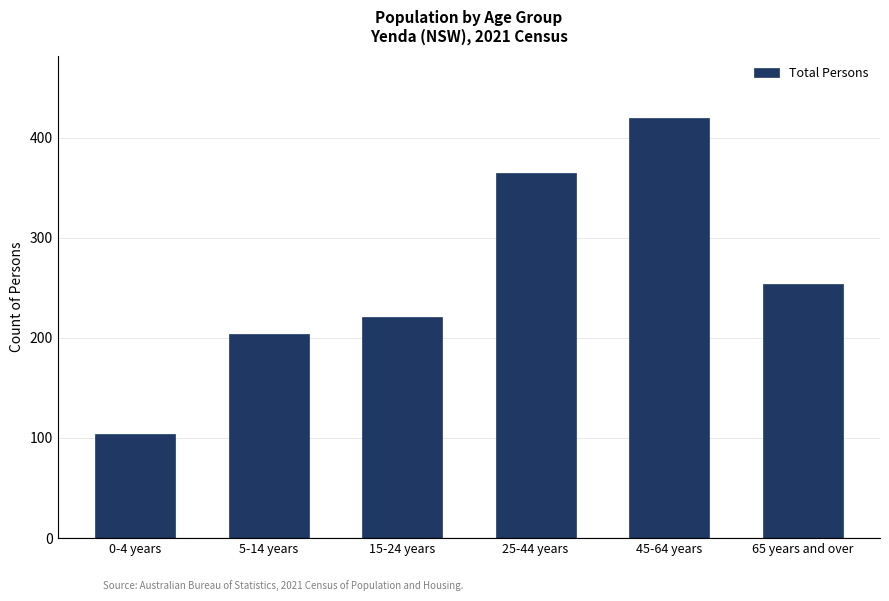

Reading left to right, what are all the values shown in this chart?

0-4 years=104	5-14 years=204	15-24 years=221	25-44 years=365	45-64 years=419	65 years and over=254